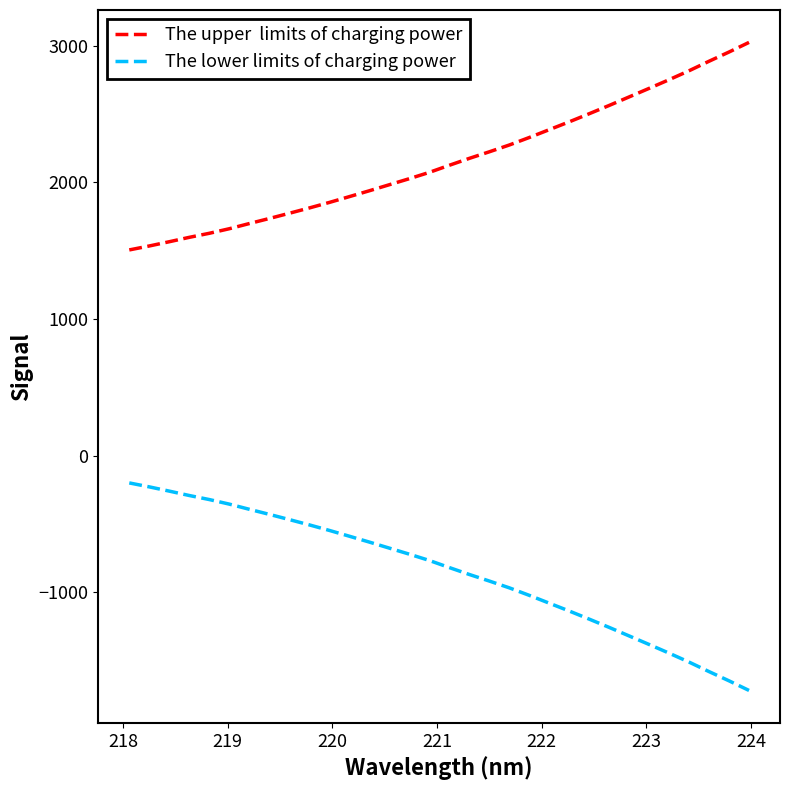

What is the minimum value shown in the chart?

-1719.5